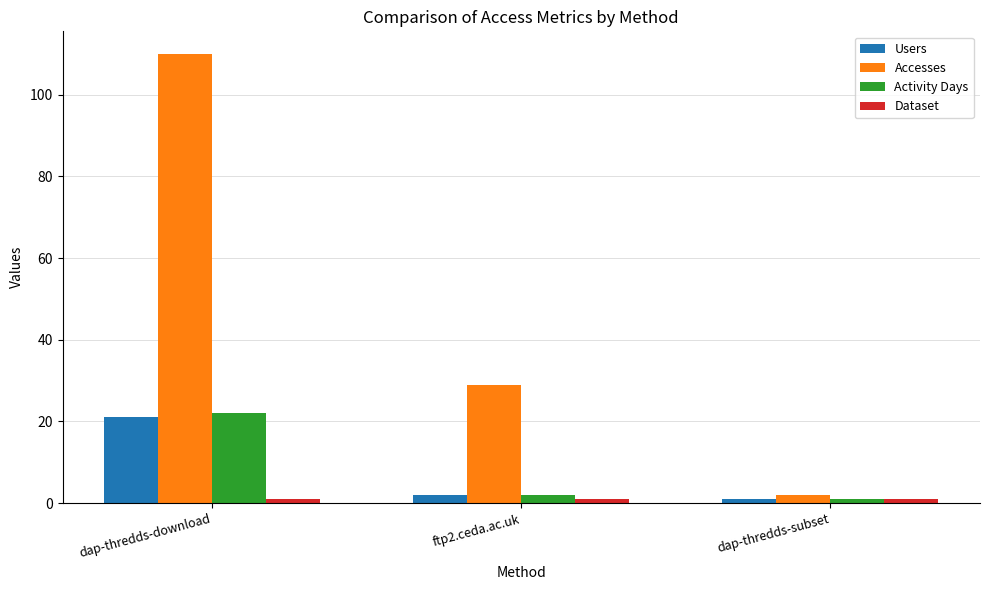

How many groups of bars are there?

3